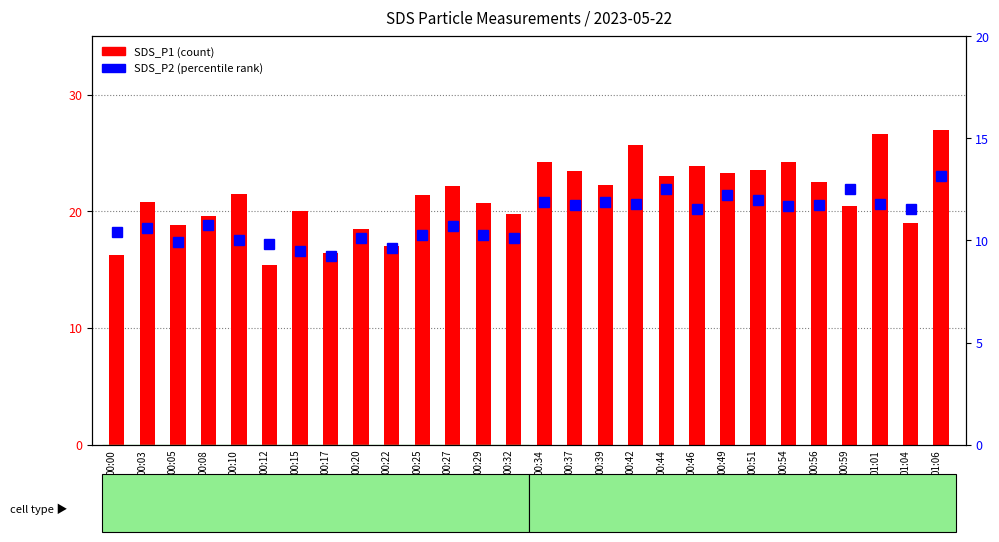

Reading left to right, list all the values displayed in this chart.

SDS_P1: 16.2	20.8	18.9	19.6	21.5	15.4	20.1	16.4	18.5	17.0	21.4	22.2	20.7	19.8	24.2	23.4	22.3	25.7	23.1	23.9	23.3	23.6	24.3	22.6	20.4	26.7	19.0	27.0
SDS_P2: 10.4	10.6	9.9	10.8	10.0	9.8	9.5	9.2	10.1	9.7	10.2	10.7	10.3	10.1	11.9	11.8	11.9	11.8	12.5	11.6	12.2	12.0	11.7	11.8	12.5	11.8	11.6	13.2